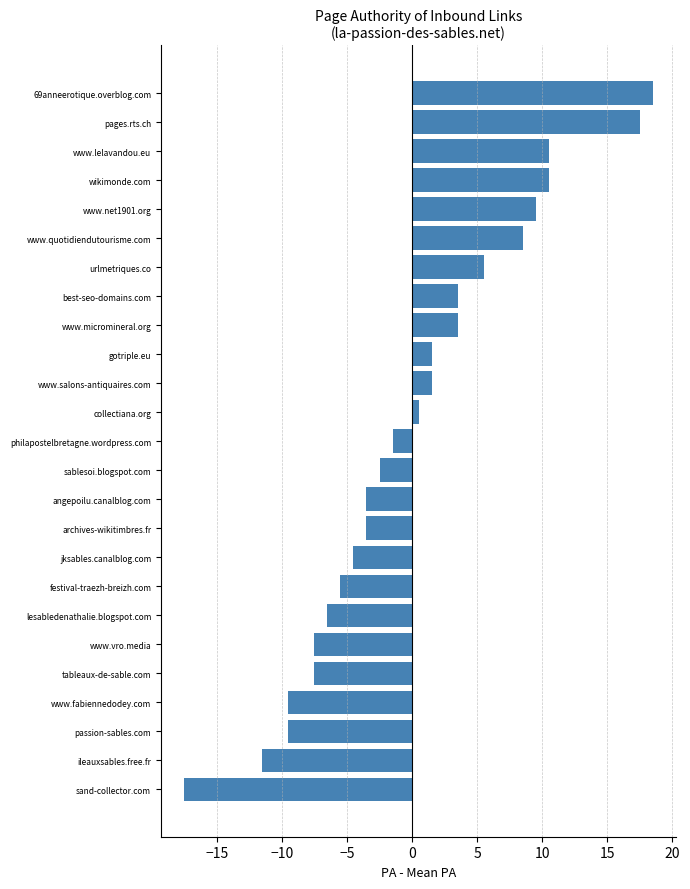

At which category does the chart reach its peak across all series?

69anneerotique.overblog.com